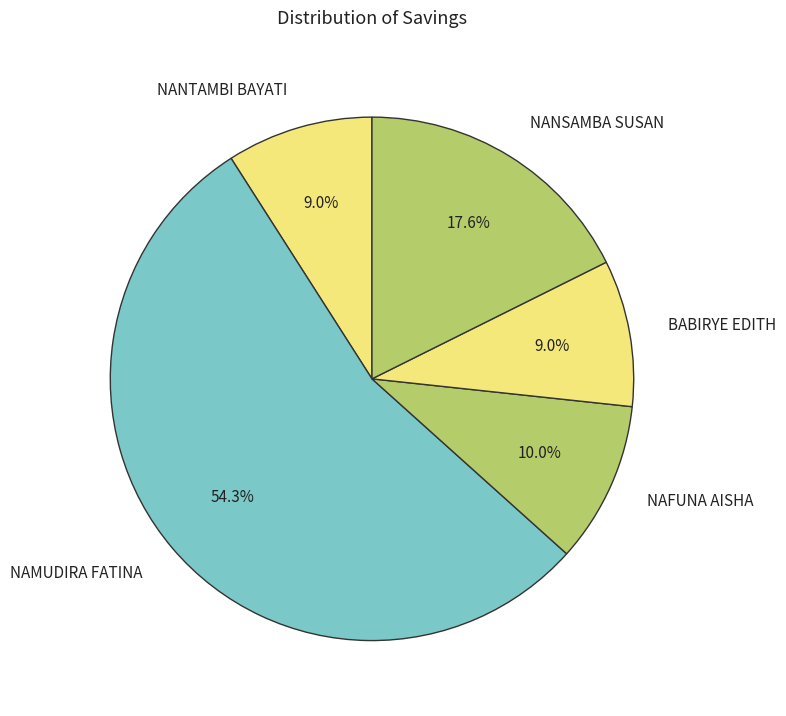

Approximately how many times larger is the value at BABIRYE EDITH compared to NAFUNA AISHA?

0.9